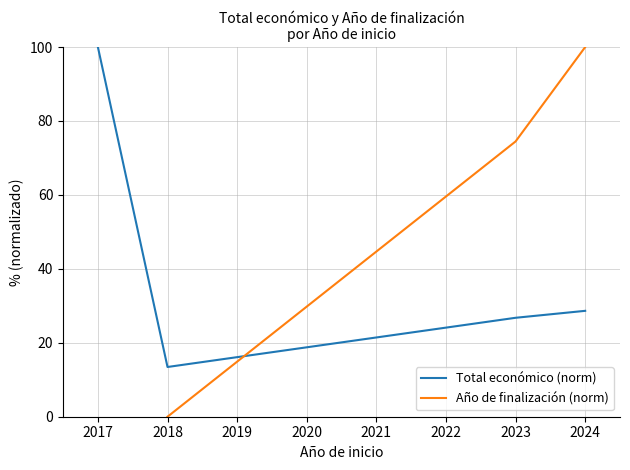

How many categories are shown in the chart?

4